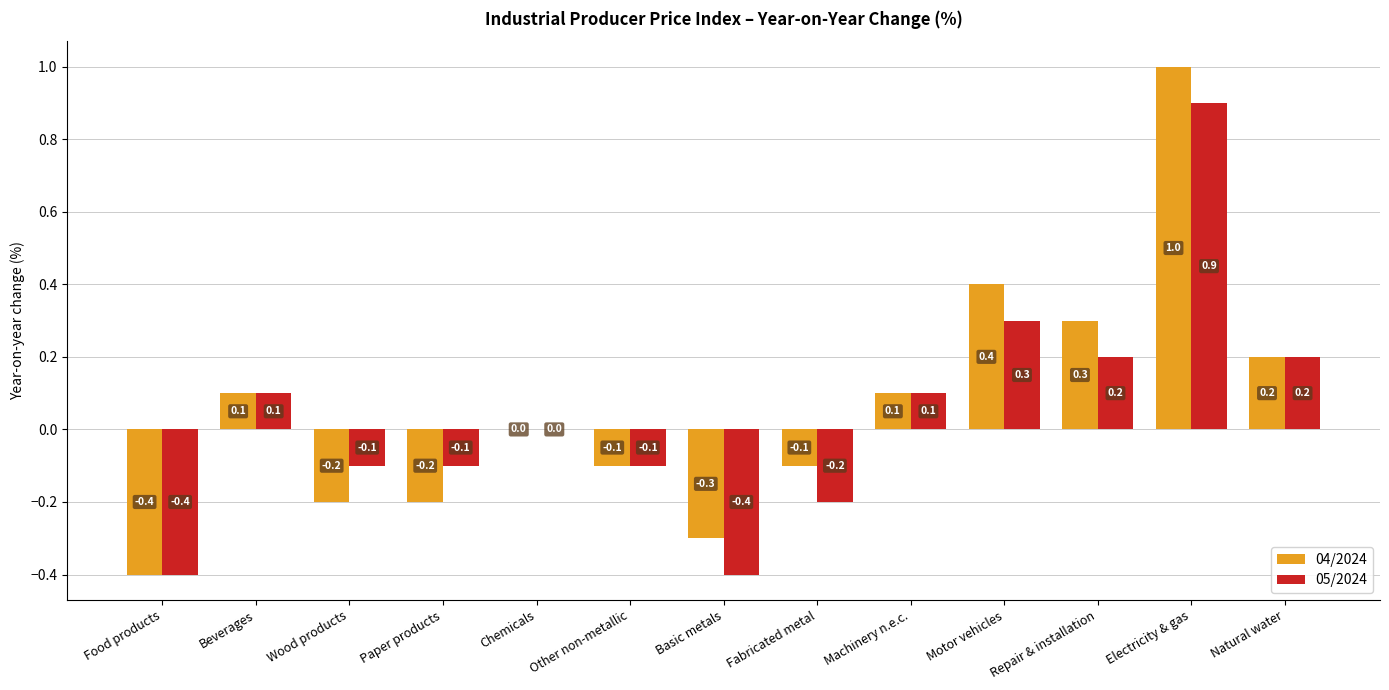

What is the sum of all 04/2024 values?

0.8